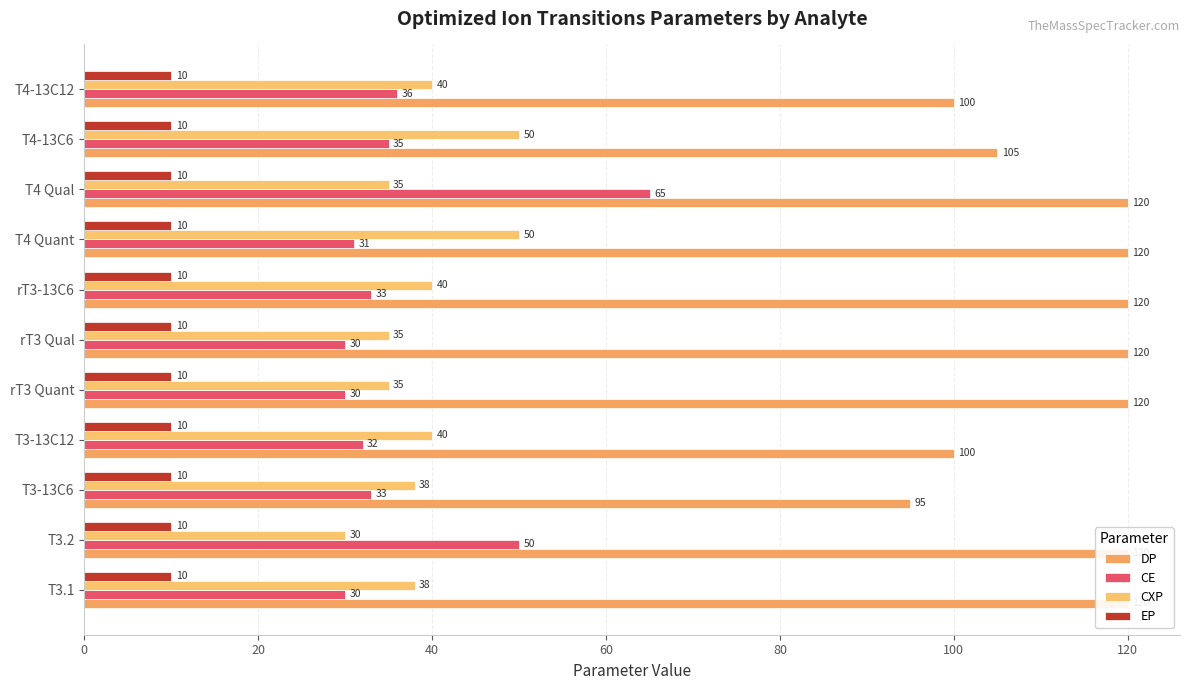

Between rT3-13C6 and T3-13C6, which is larger?

rT3-13C6